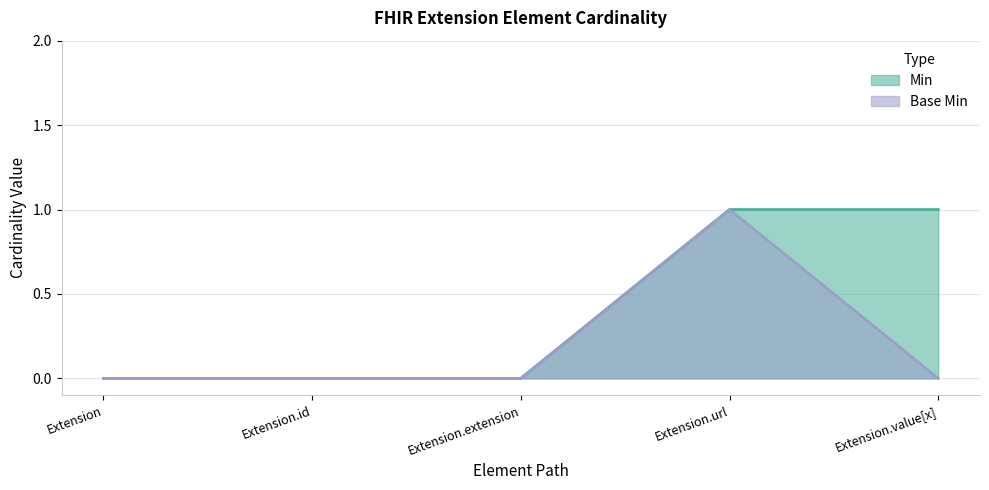

At Extension, list the series in order from largest to smallest.

Min, Base Min